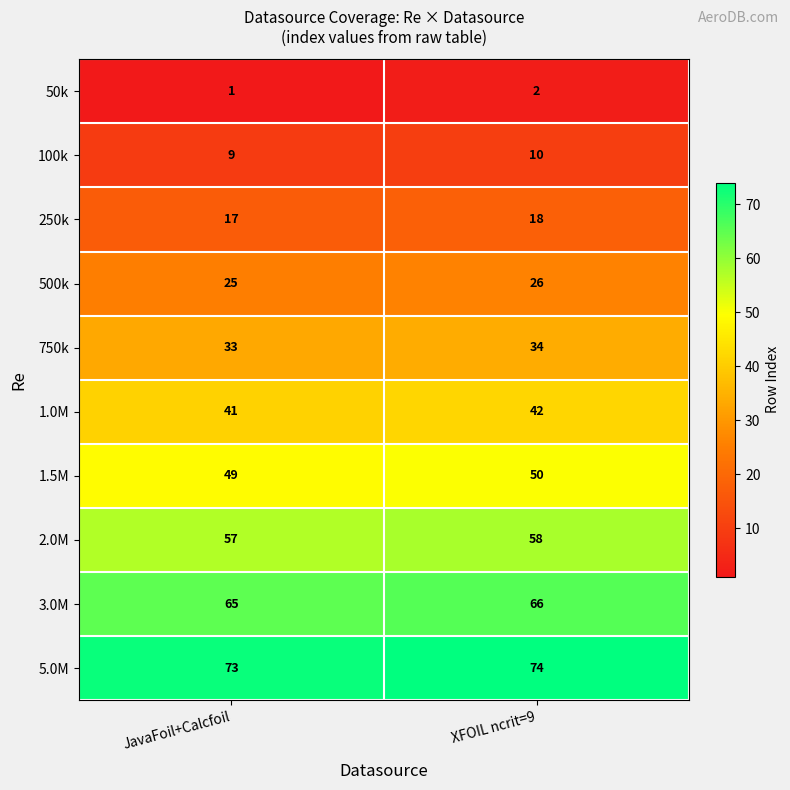

At JavaFoil+Calcfoil, list the series in order from smallest to largest.

50k, 100k, 250k, 500k, 750k, 1.0M, 1.5M, 2.0M, 3.0M, 5.0M